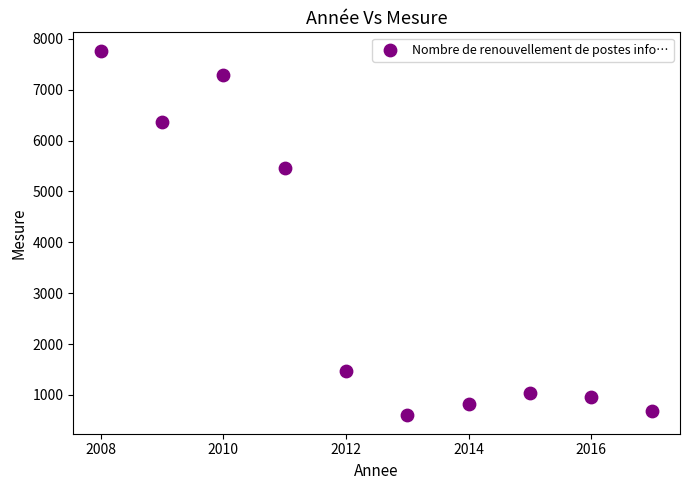

What is the range of Y values (max minus min)?

7175